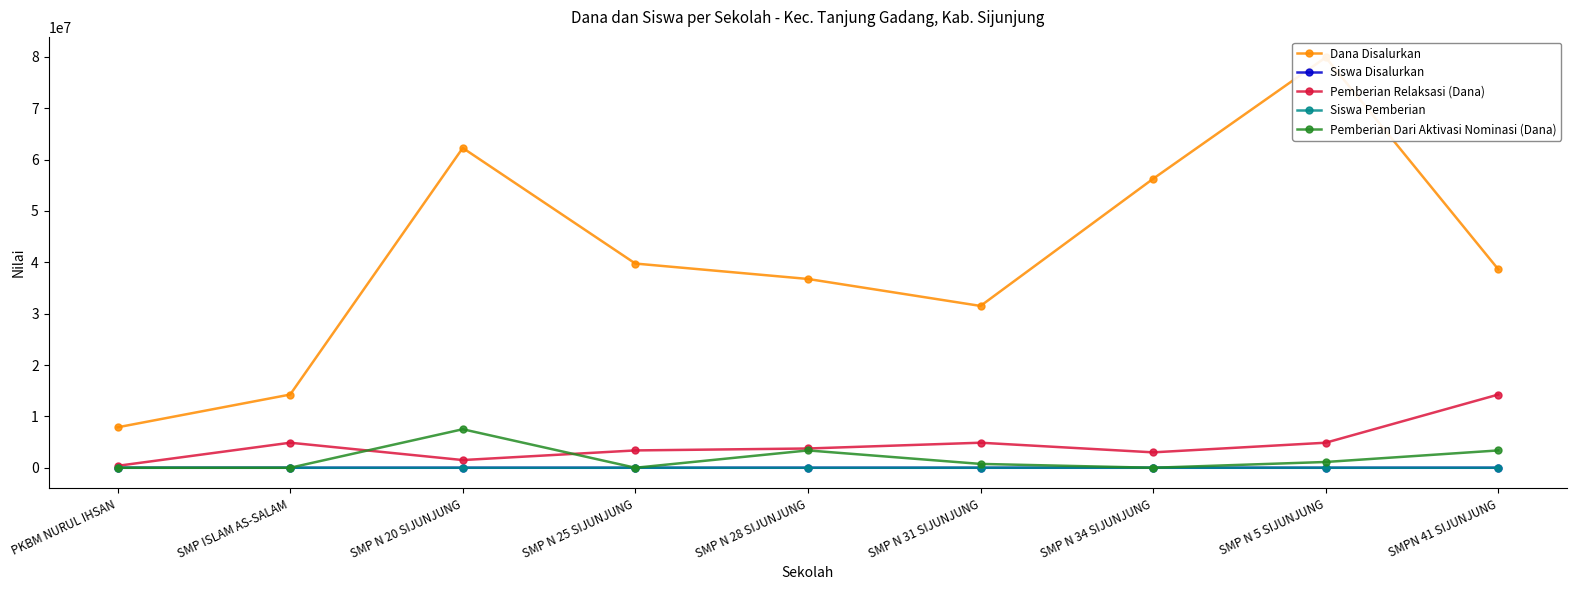

What is the label of the 3rd point from the right?

SMP N 34 SIJUNJUNG